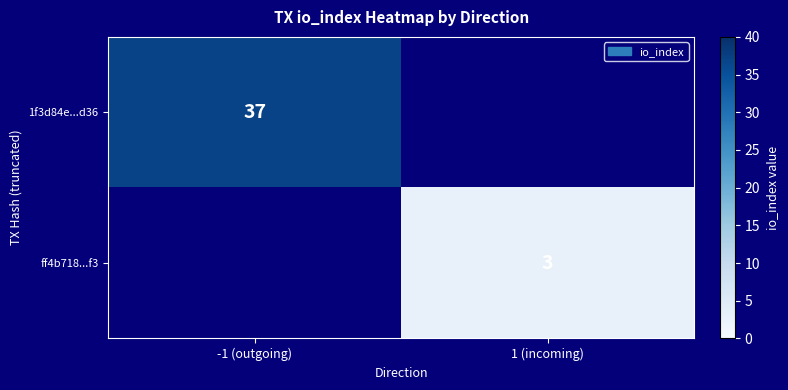

Is it true that ff4b718...f3 equals 3 at 1 (incoming)?

True